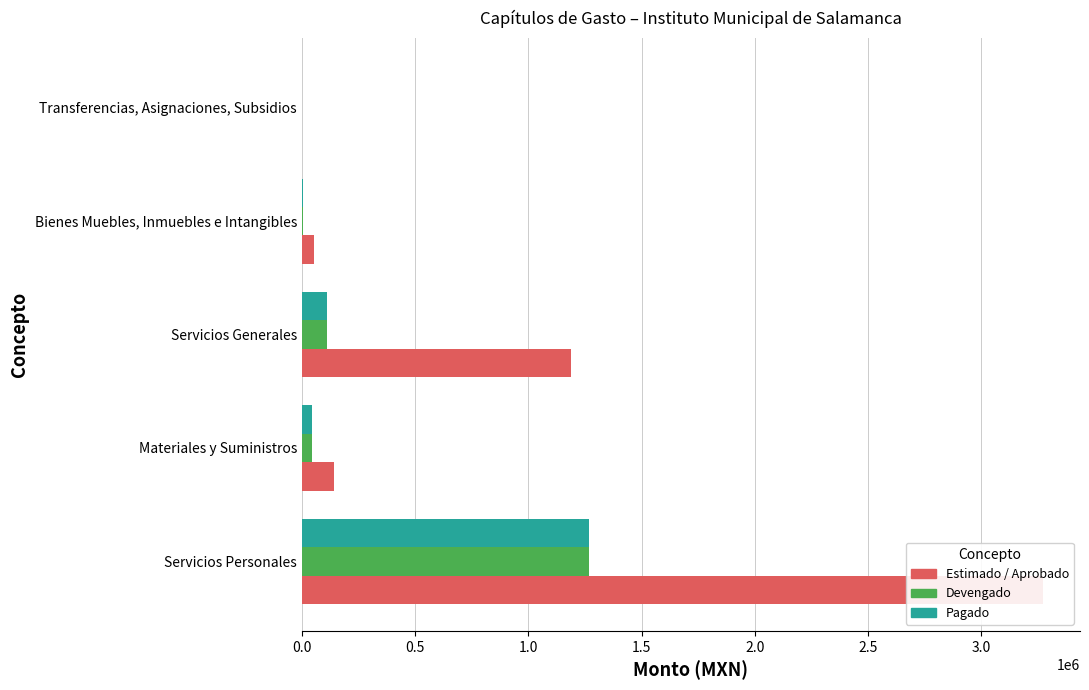

Are the bars horizontal?

Yes